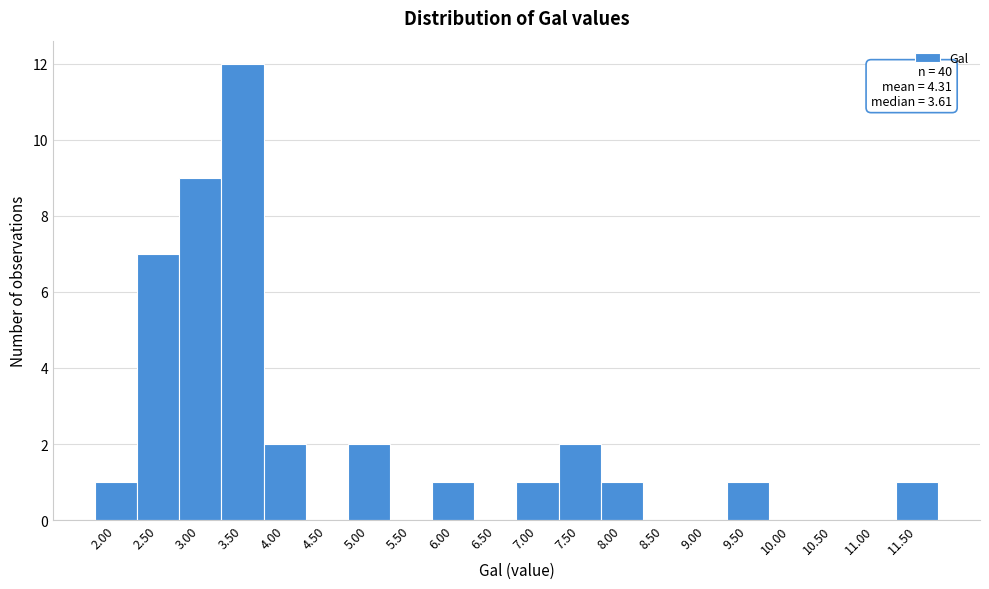

Reading left to right, list all the values displayed in this chart.

2.00=1	2.50=7	3.00=9	3.50=12	4.00=2	4.50=0	5.00=2	5.50=0	6.00=1	6.50=0	7.00=1	7.50=2	8.00=1	8.50=0	9.00=0	9.50=1	10.00=0	10.50=0	11.00=0	11.50=1